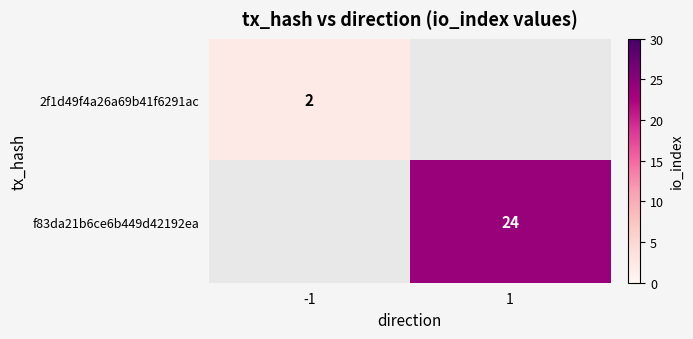

True or false: f83da21b6ce6b449d42192ea has a value of 16 at 1.

False